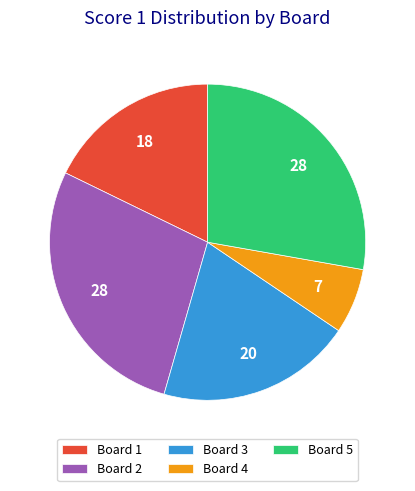

Which has a higher value, Board 3 or Board 5?

Board 5